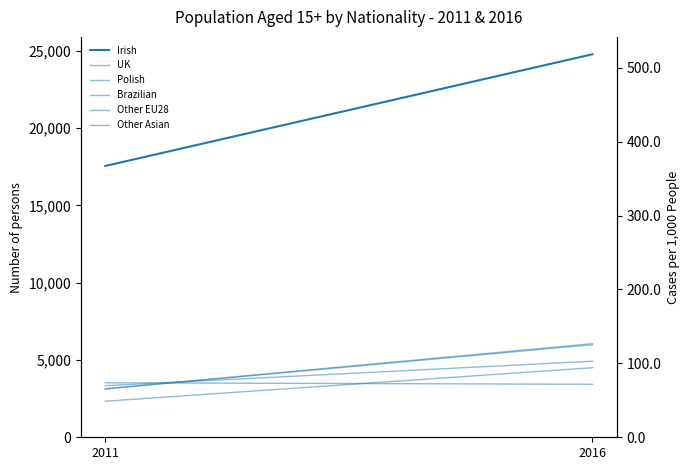

How many lines are shown in the chart?

6